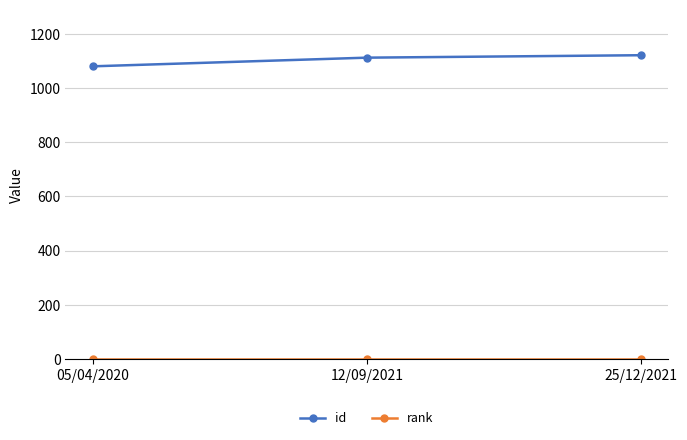

What is the sum of all id values?

3316